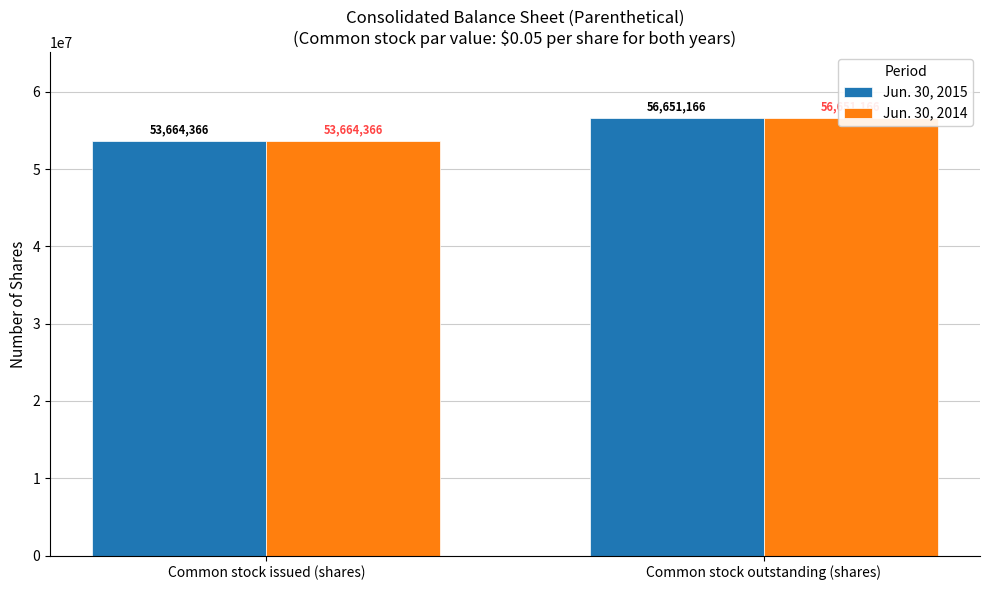

What is the lowest value of the Jun. 30, 2015 series?

53664366